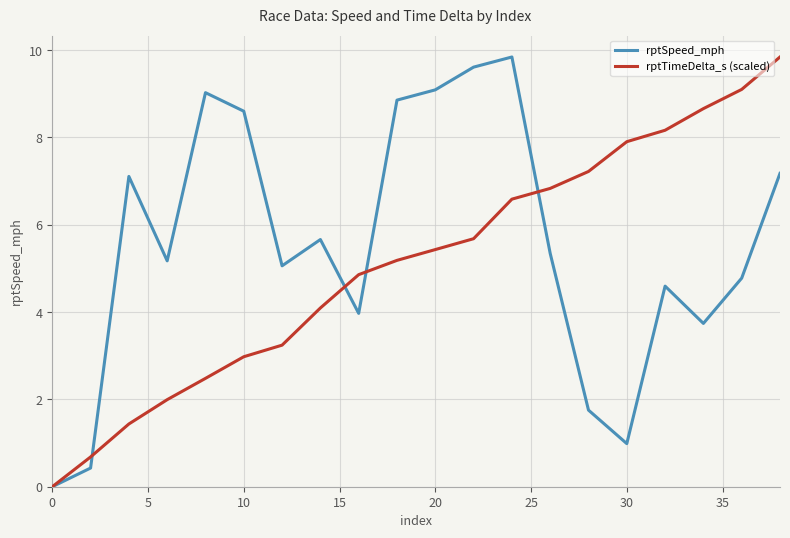

Which series has the largest total across all categories?

rptSpeed_mph